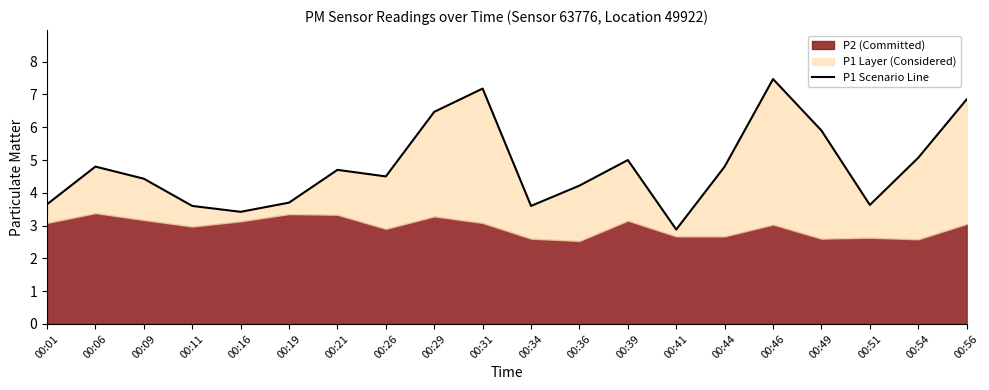

What is the ratio of the value at 00:09 to the value at 00:19?

1.2